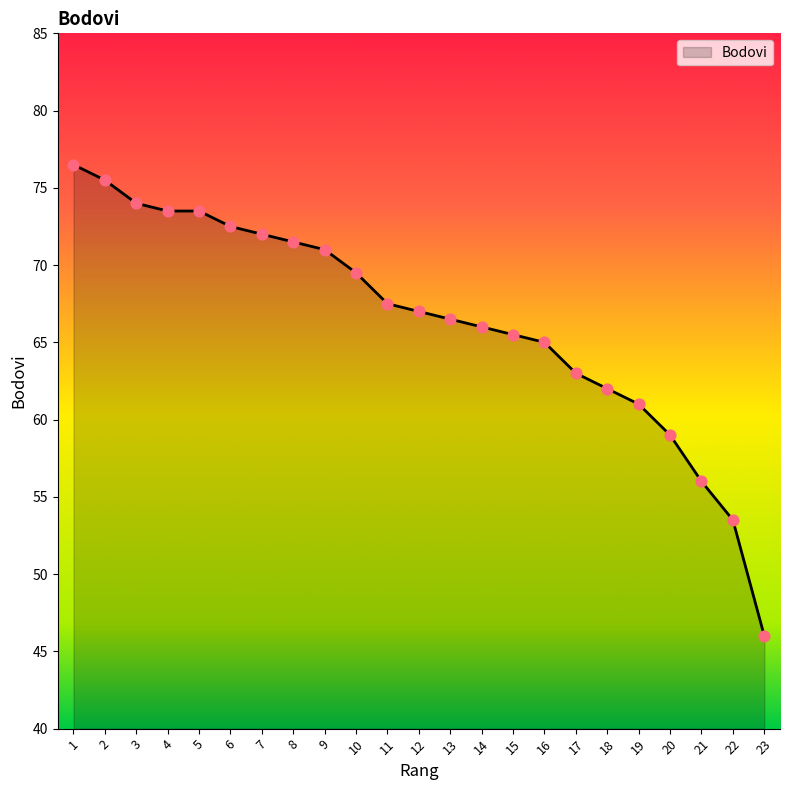

Approximately how many times larger is the value at 1 compared to 16?

1.2